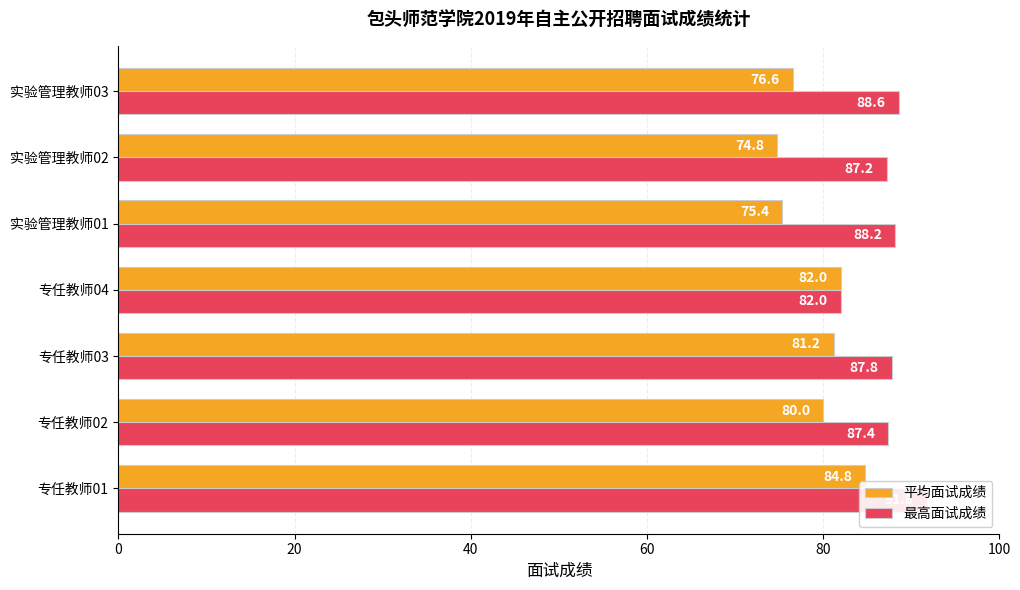

Which series has the largest total across all categories?

最高面试成绩